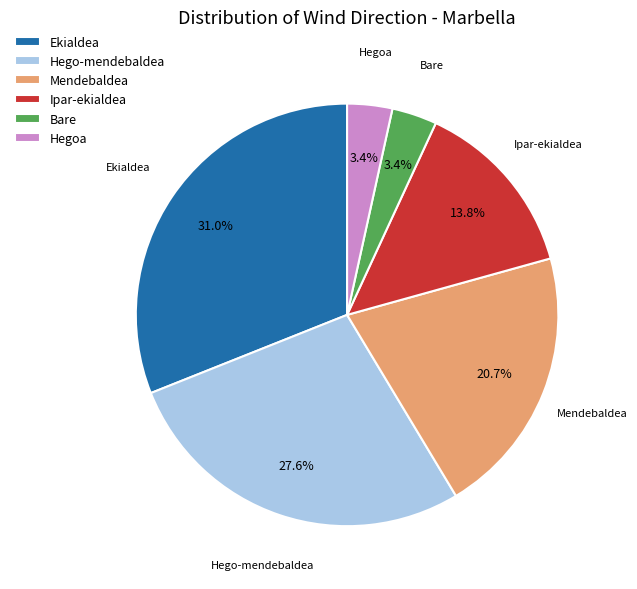

Which has a higher value, Hegoa or Ekialdea?

Ekialdea